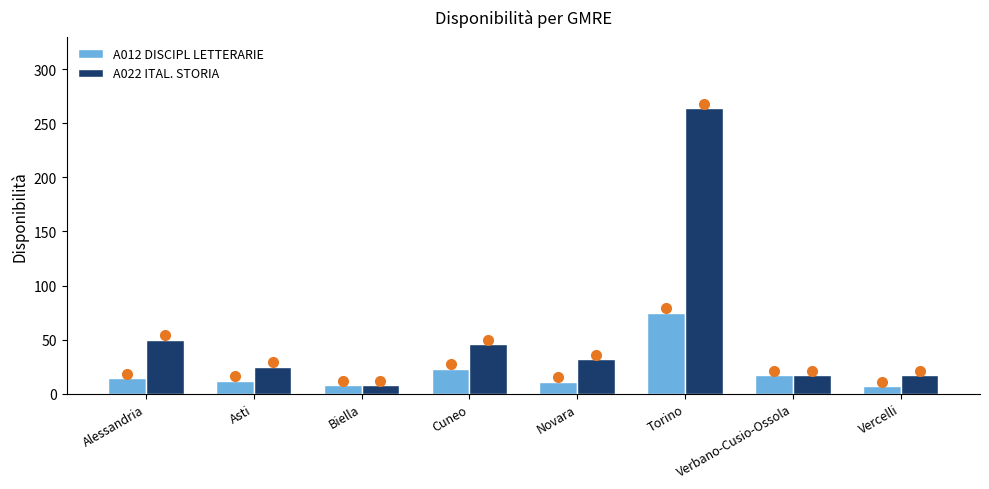

How many bars are there in each group?

2